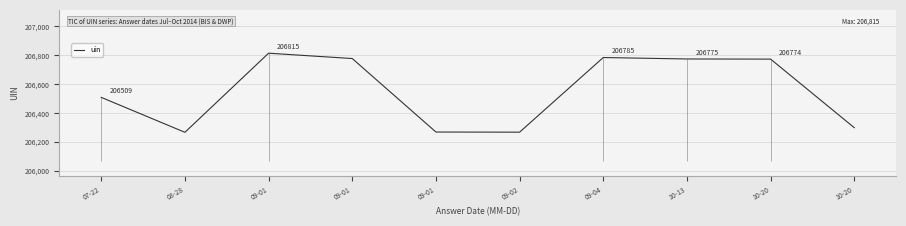

Which has a higher value, 08-28 or 09-01?

09-01